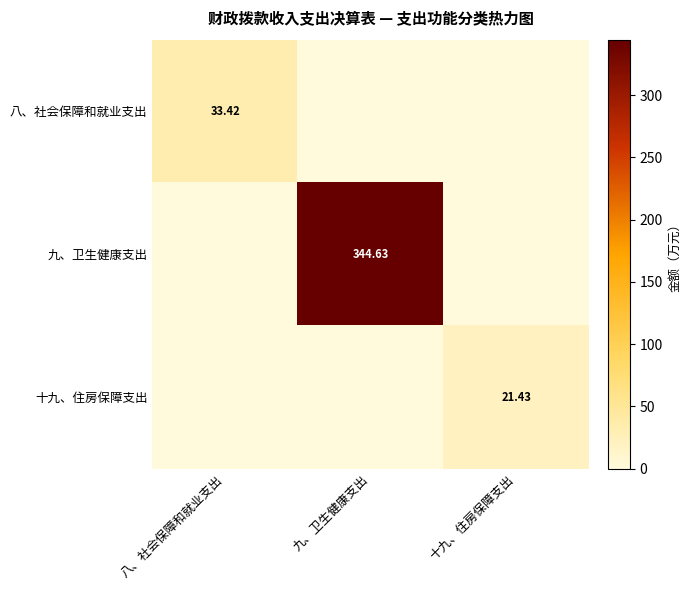

What is the difference between the 九、卫生健康支出 values at 九、卫生健康支出 and 十九、住房保障支出?

344.6